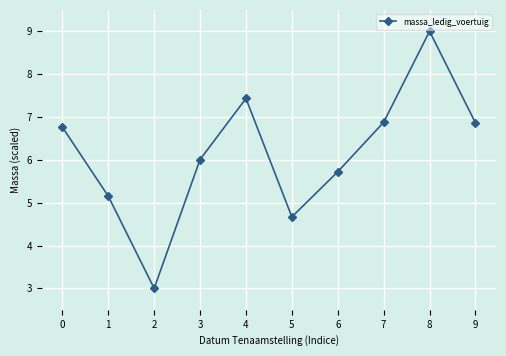

At which category does the data reach its first local peak?

4